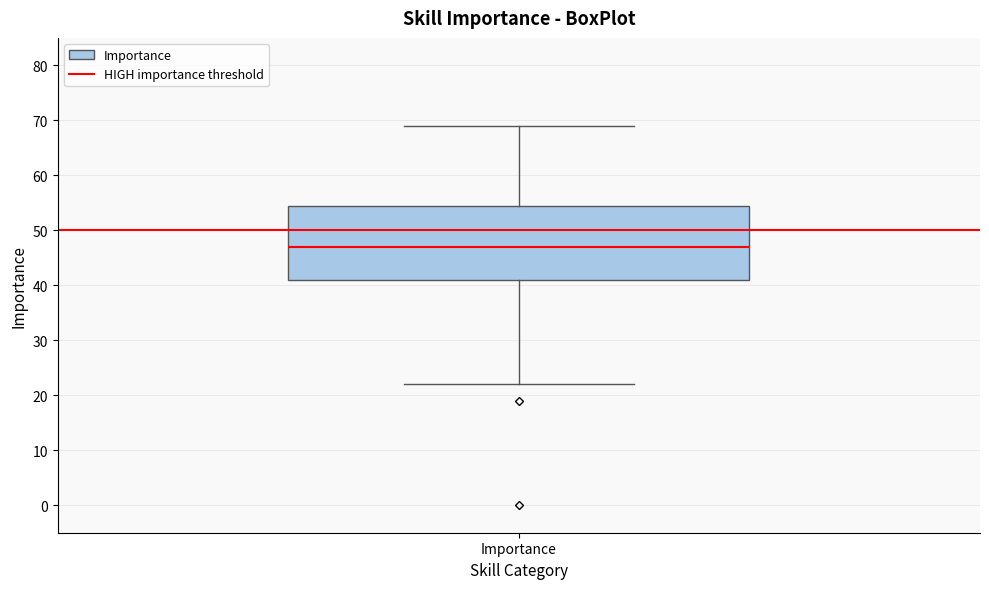

Where does the median line of the box for Importance sit on the y-axis? The values are not printed on the chart, so give them approximately, as read against the axis.

47